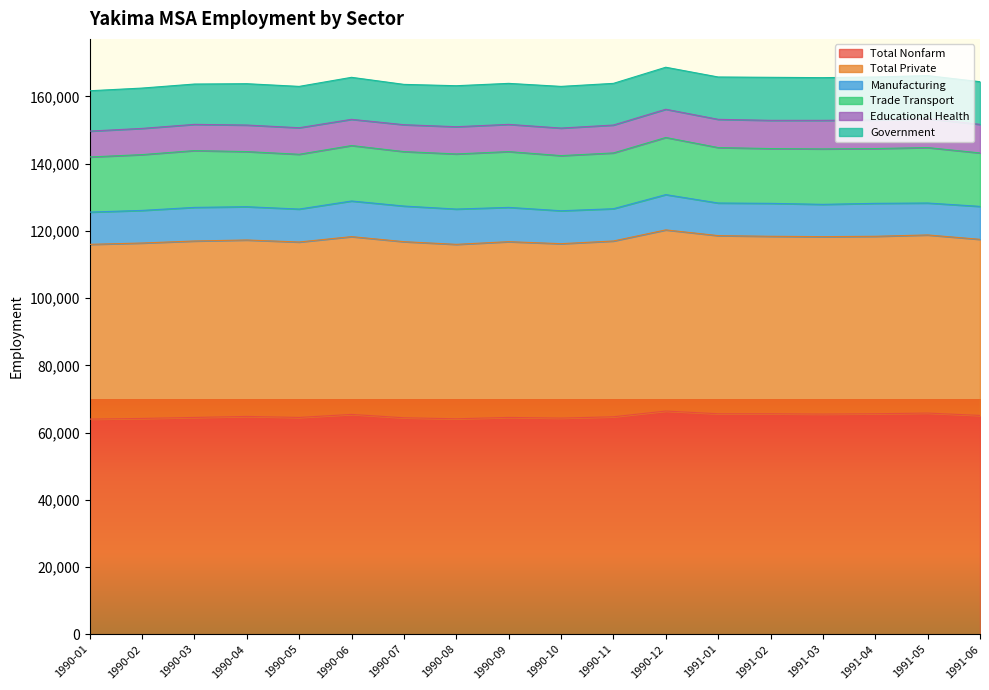

What are all the series names shown in the legend?

Total Nonfarm, Total Private, Manufacturing, Trade Transport, Educational Health, Government